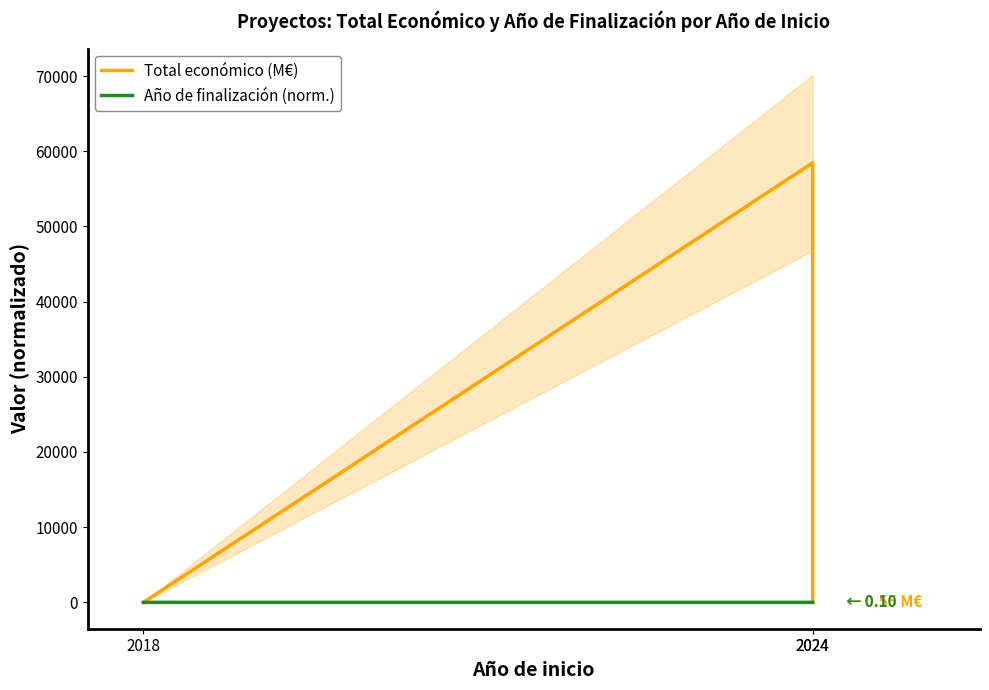

At which label does Total económico (M€) reach its minimum?

2018